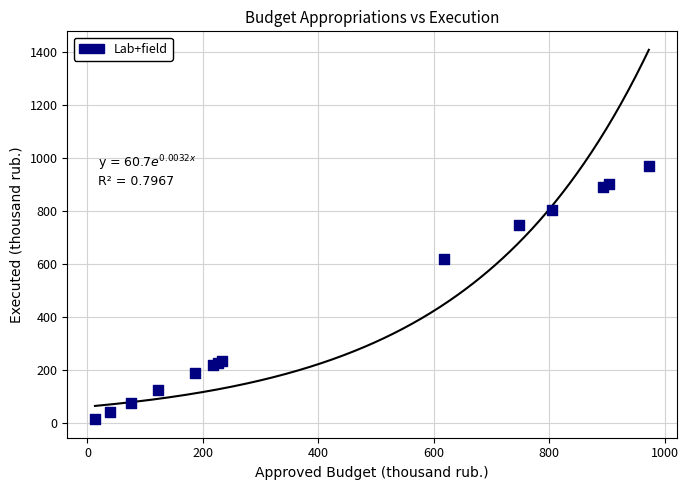

What Y value in the scatter plot is closest to 492?

617.7